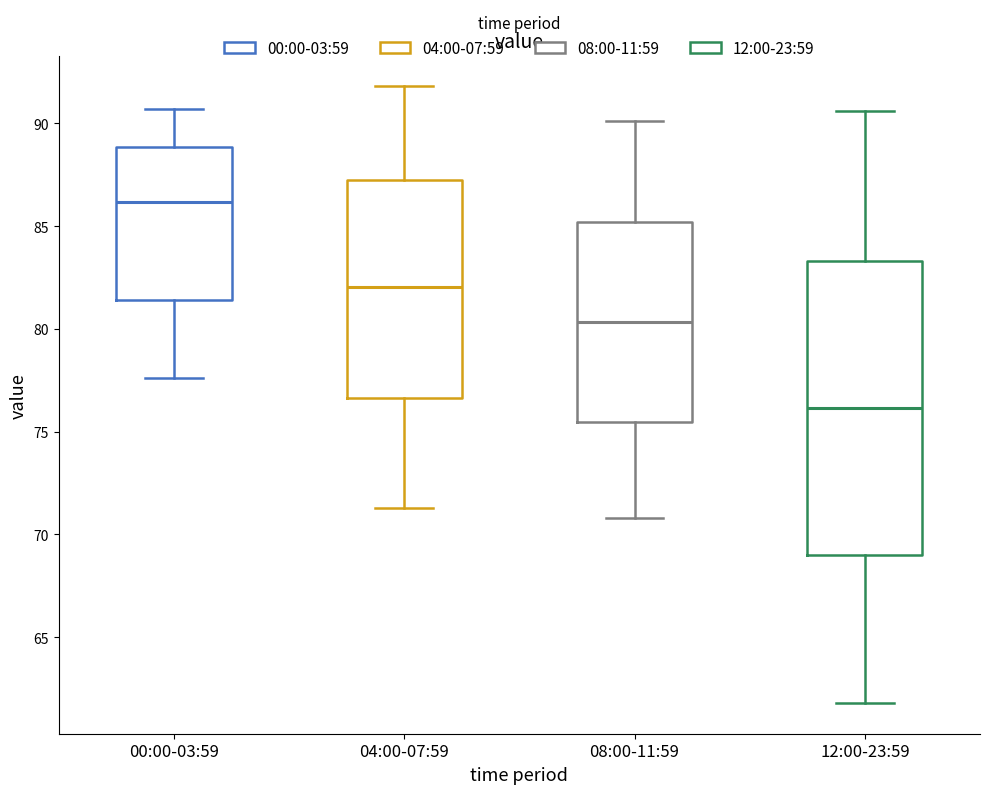

Where does the lower whisker of the box for 12:00-23:59 end on the y-axis? The values are not printed on the chart, so give them approximately, as read against the axis.

62.0